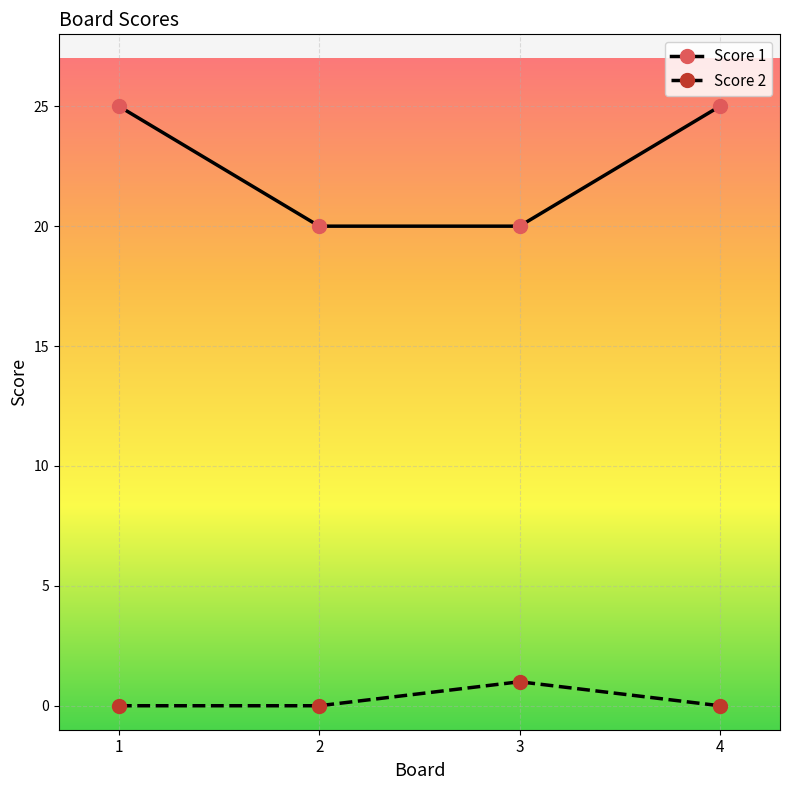

Reading left to right, transcribe all the data shown in this chart.

Score 1: 25	20	20	25
Score 2: 0	0	1	0